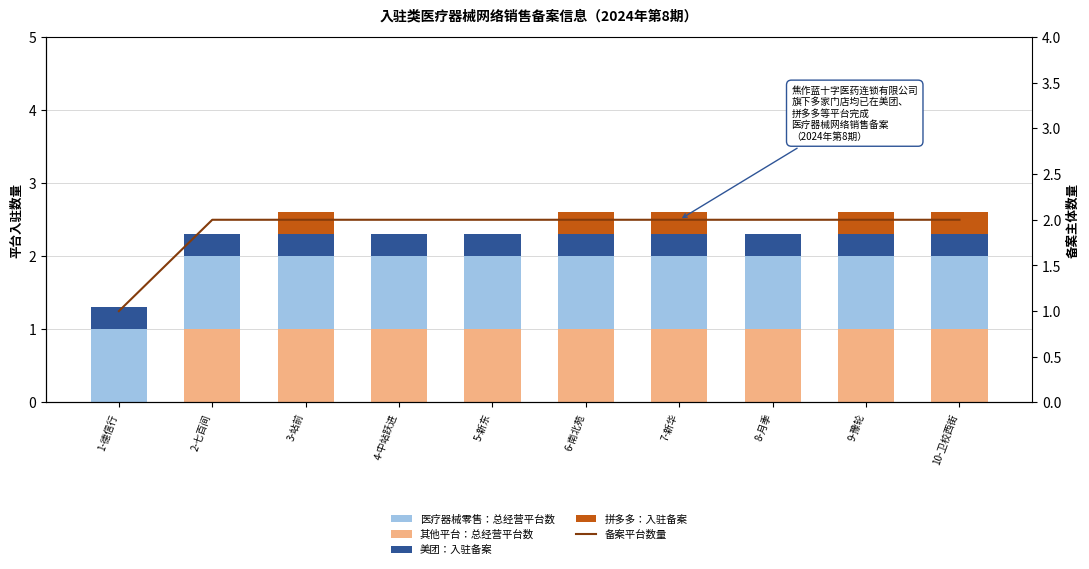

What is the value of the 备案平台数量 bar at the 2nd from the left?

2.0